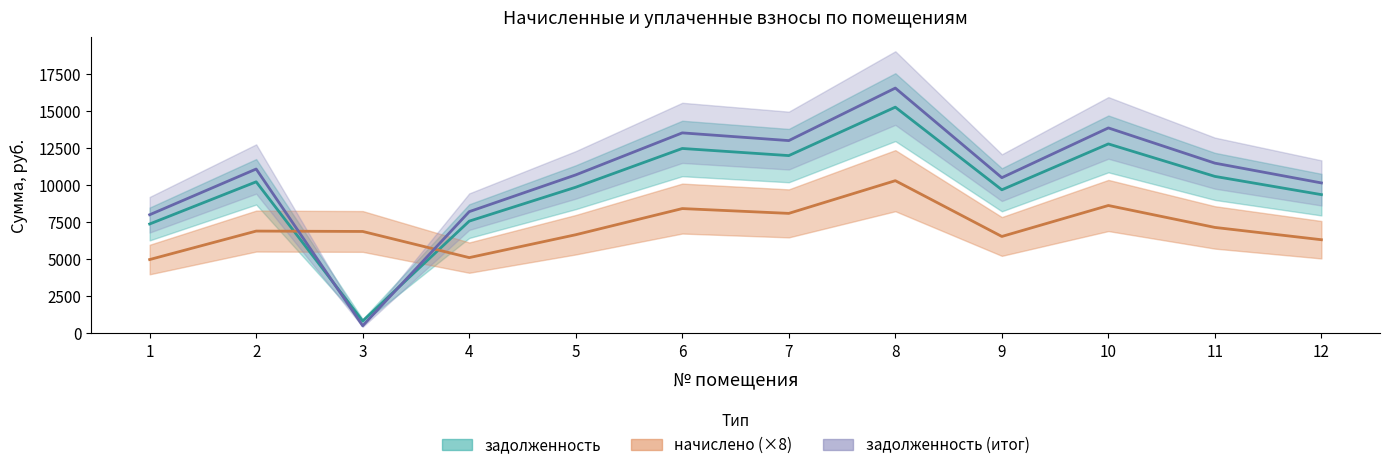

Does the chart have visible grid lines?

No